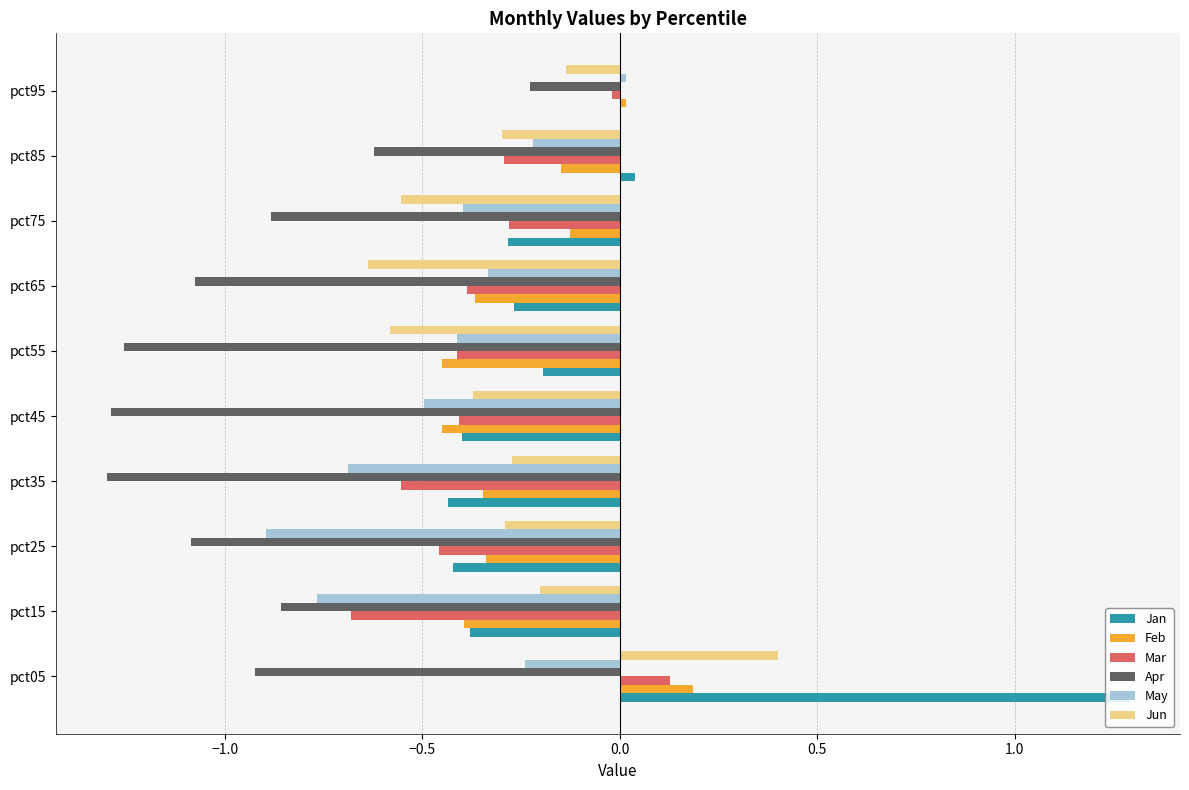

Where is Jan nearest to the value 0?

pct95